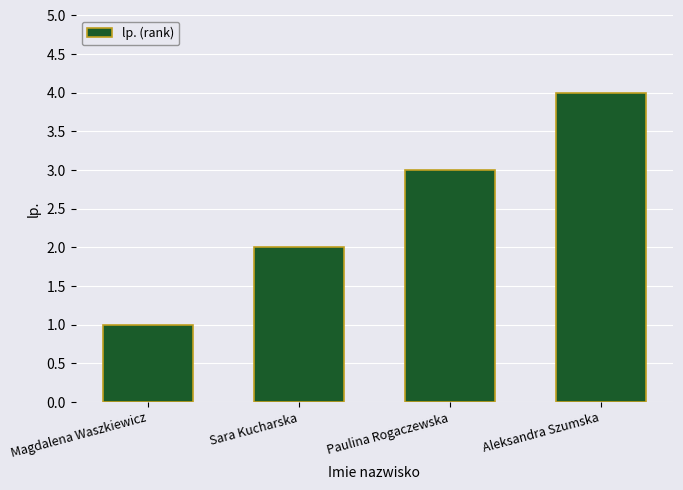

How many distinct data groups are displayed?

1